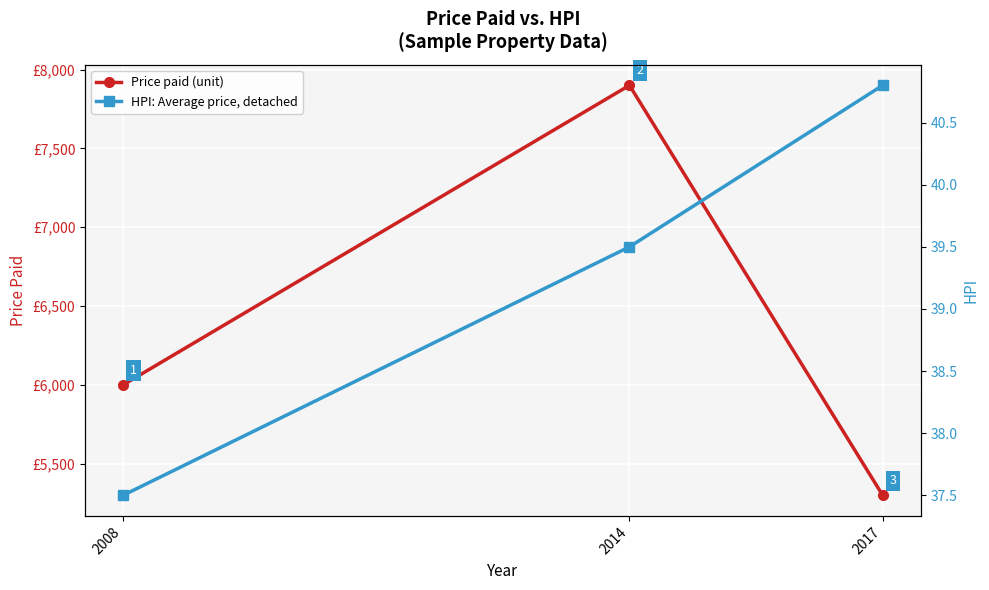

Which series has the widest spread of values?

Price paid (unit)